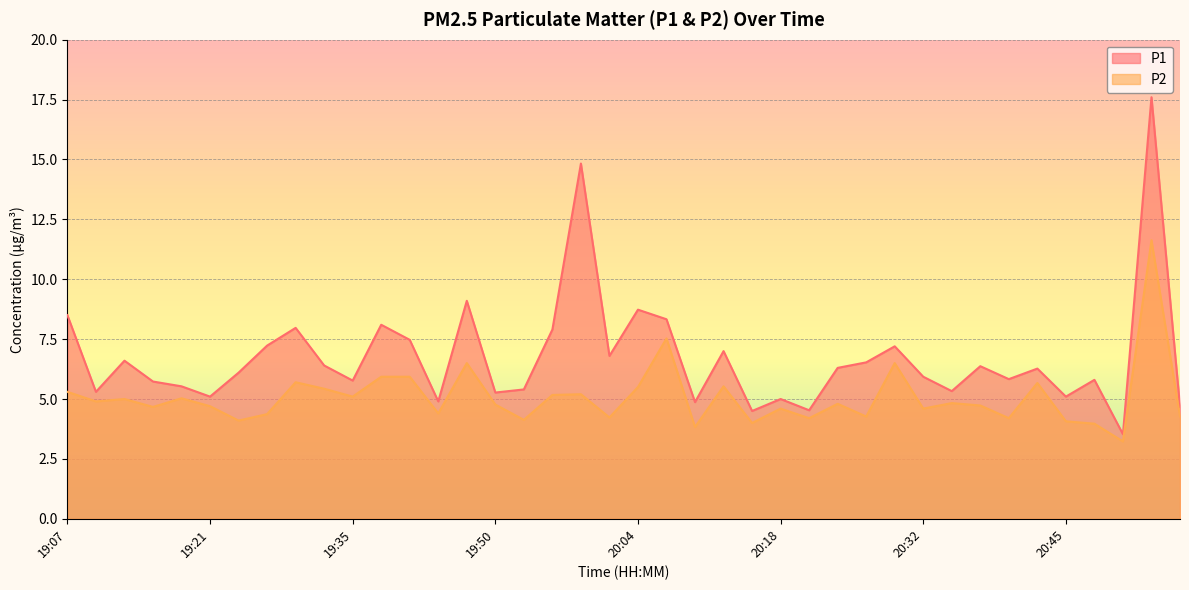

What is the spread (max minus min) of values at 20:07?

0.8